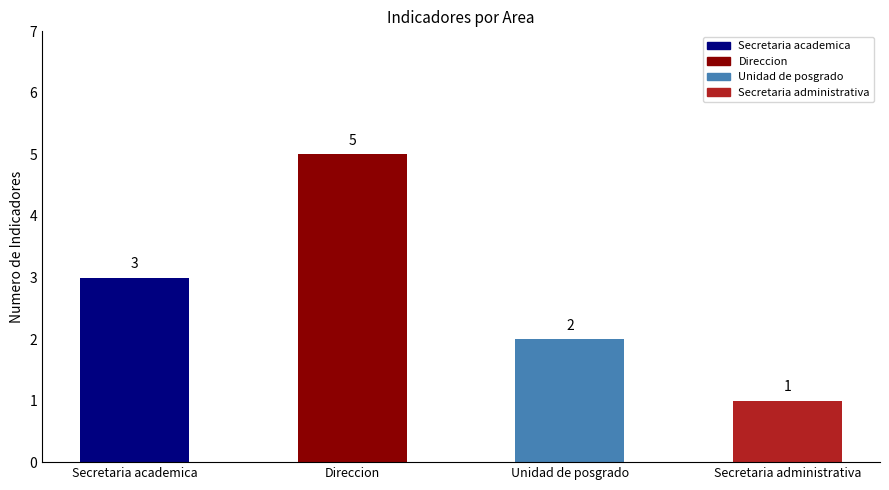

Reading right to left, list all the values displayed in this chart.

Secretaria administrativa=1	Unidad de posgrado=2	Direccion=5	Secretaria academica=3